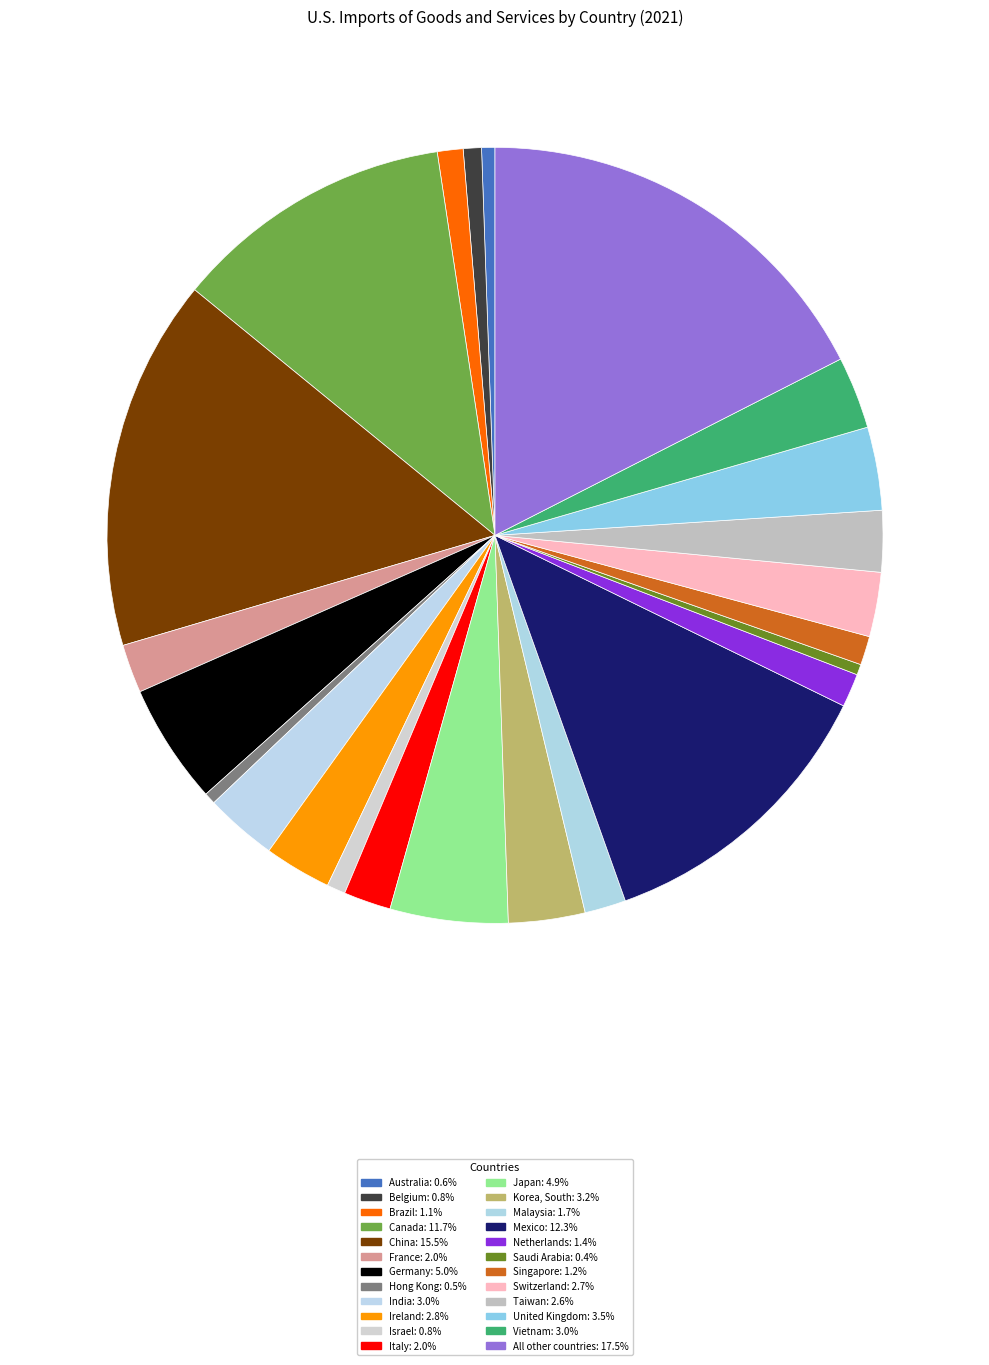

Does Mexico represent more than half of the total?

No